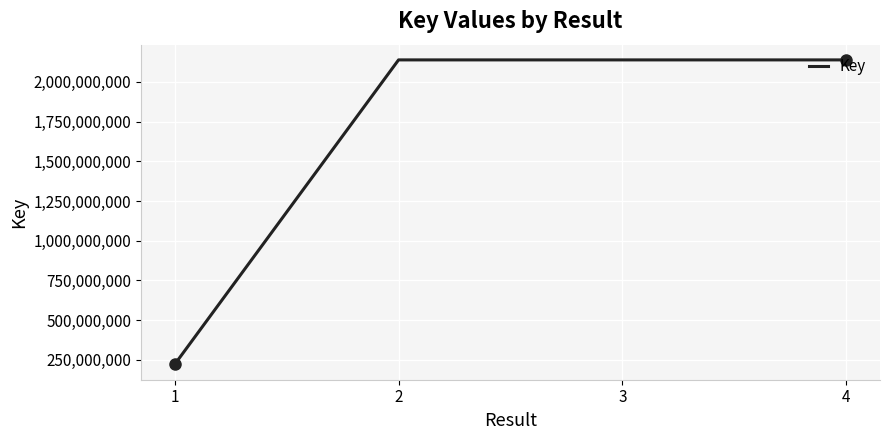

What is the greatest value displayed?

2137745544